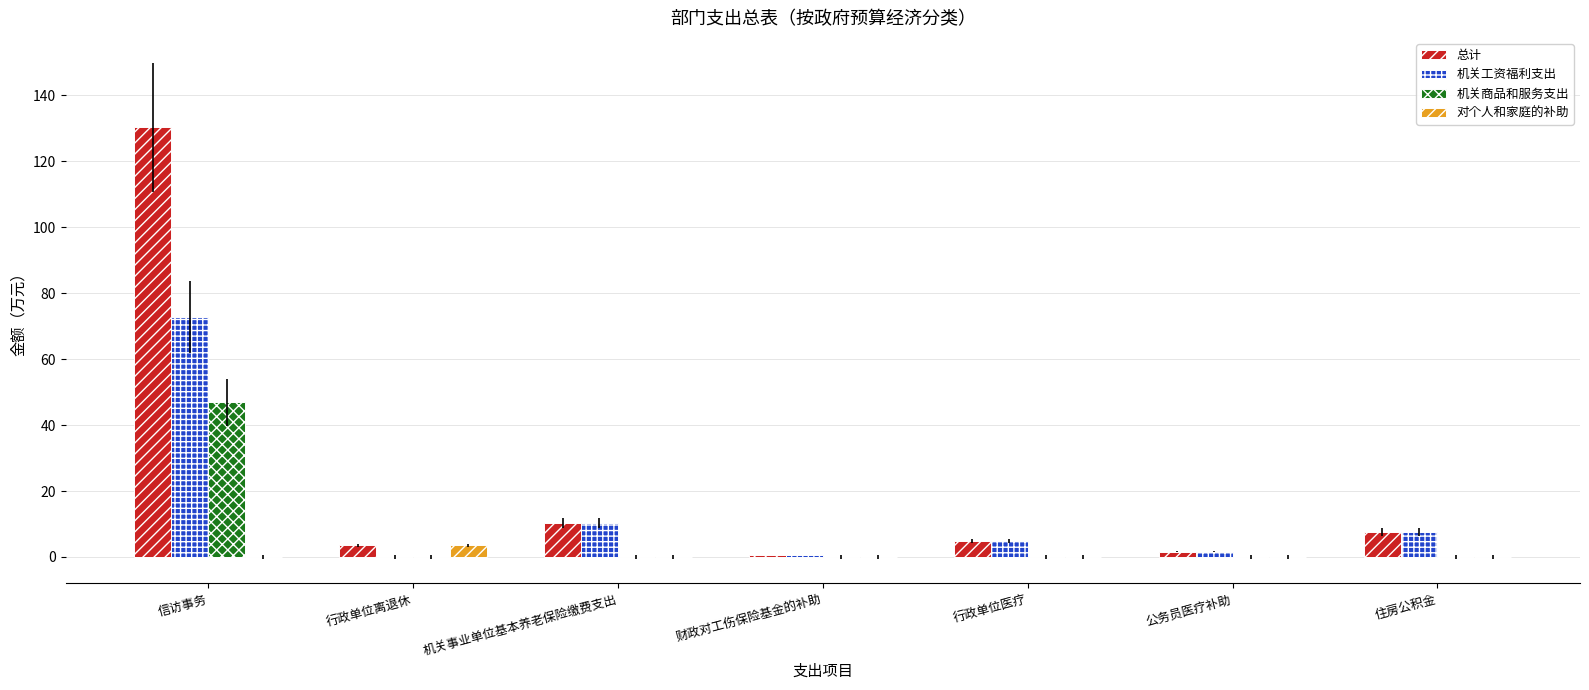

Which series has the largest total across all categories?

总计